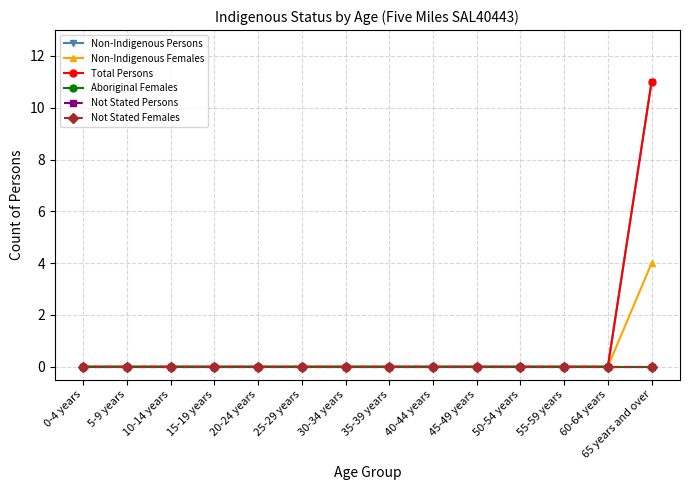

Is this an area chart (filled region under the line)?

No